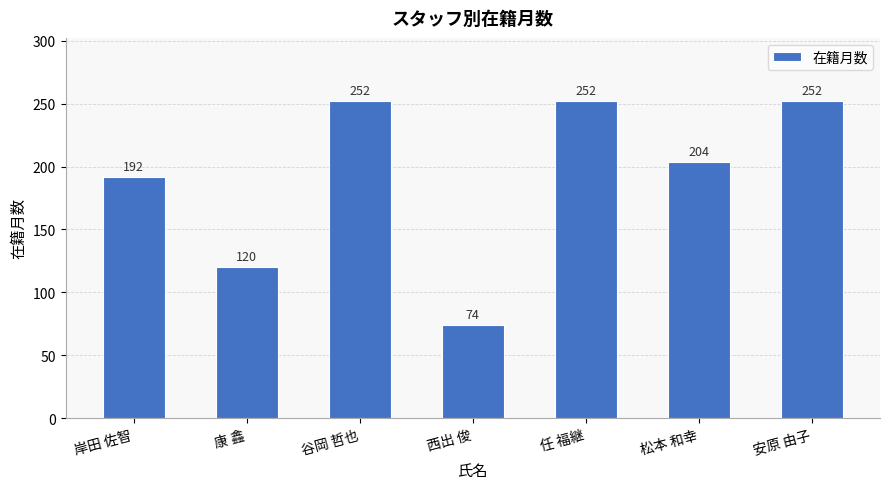

What is the greatest value displayed?

252